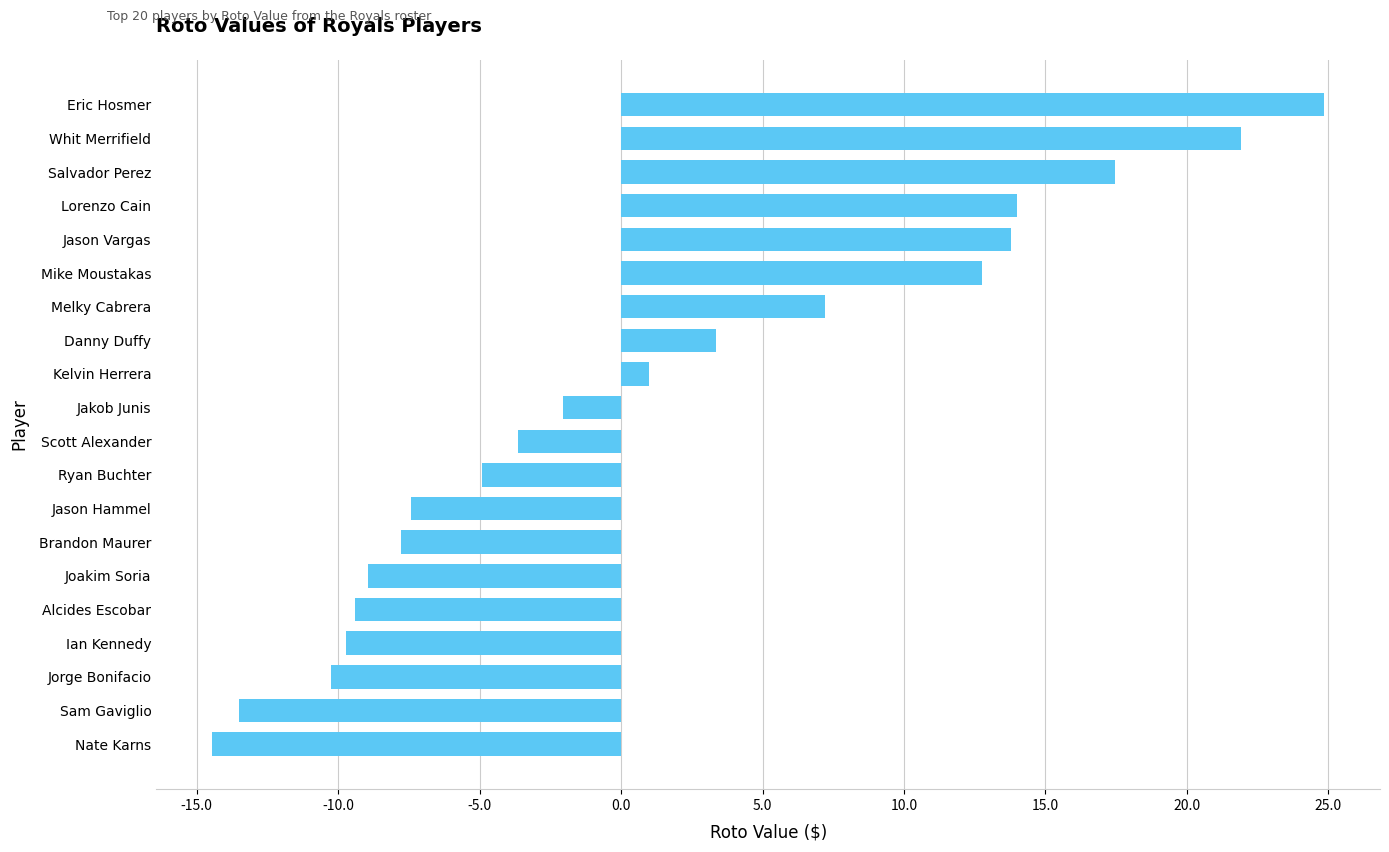

What is the difference between the maximum and minimum values?

39.3